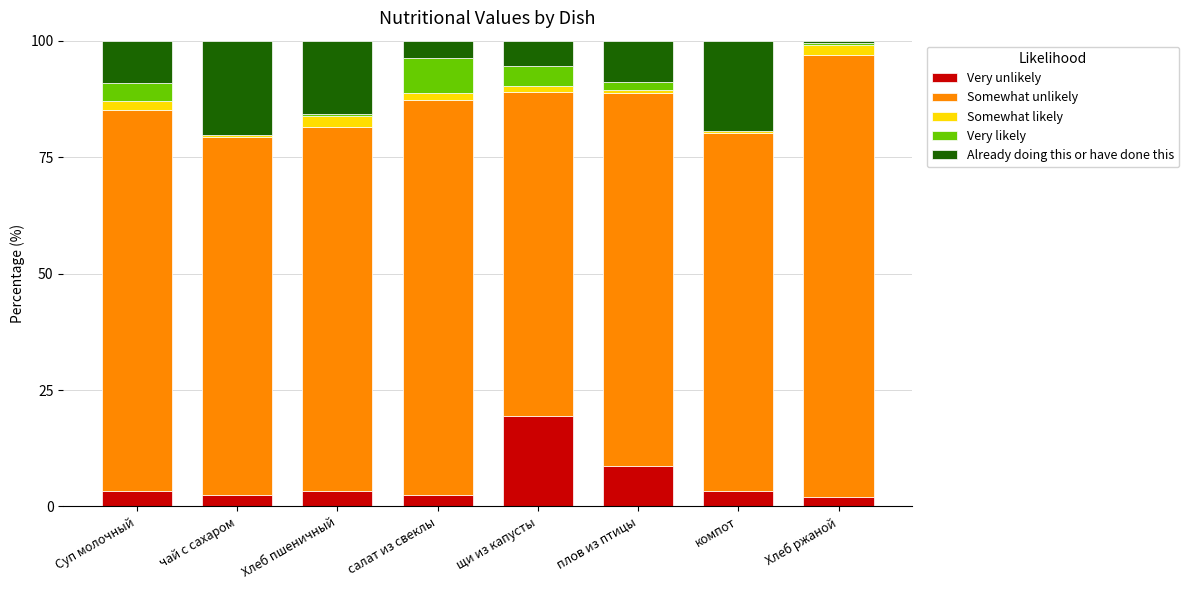

What is the maximum value for Very unlikely?

19.4